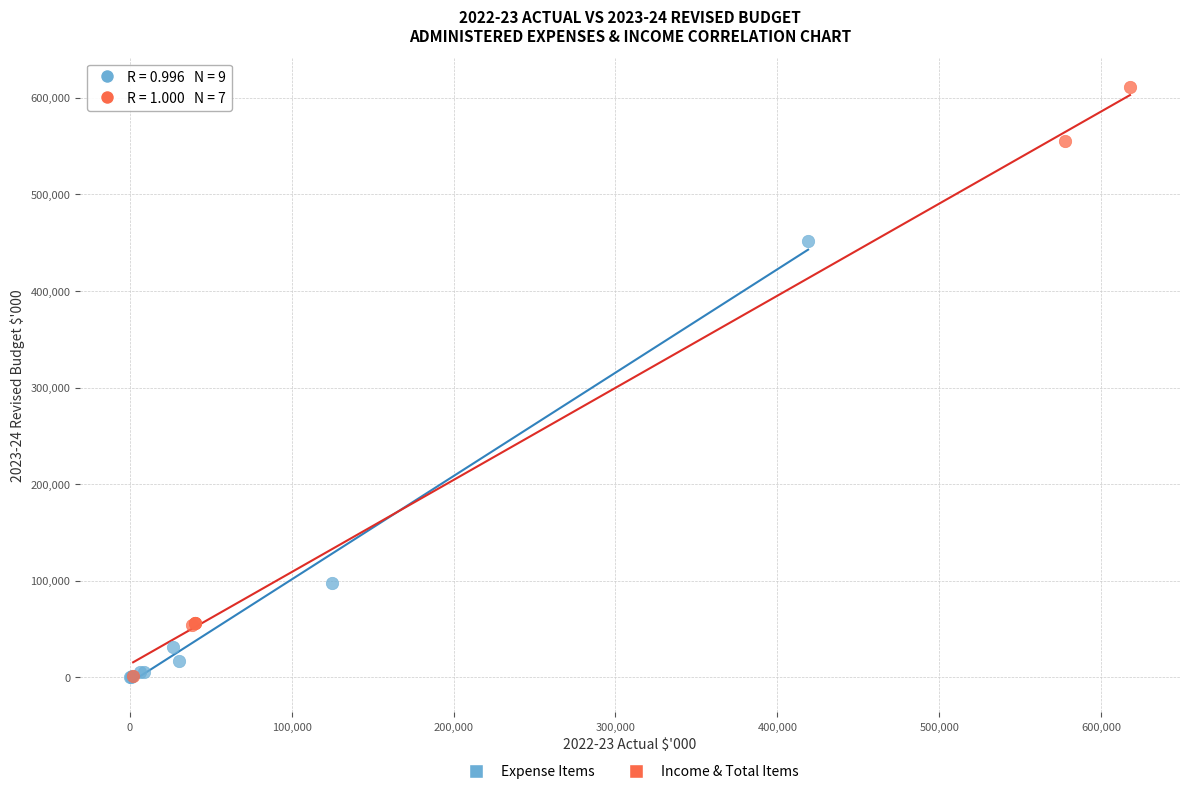

Which series reaches the maximum Y coordinate?

Income & Total Items